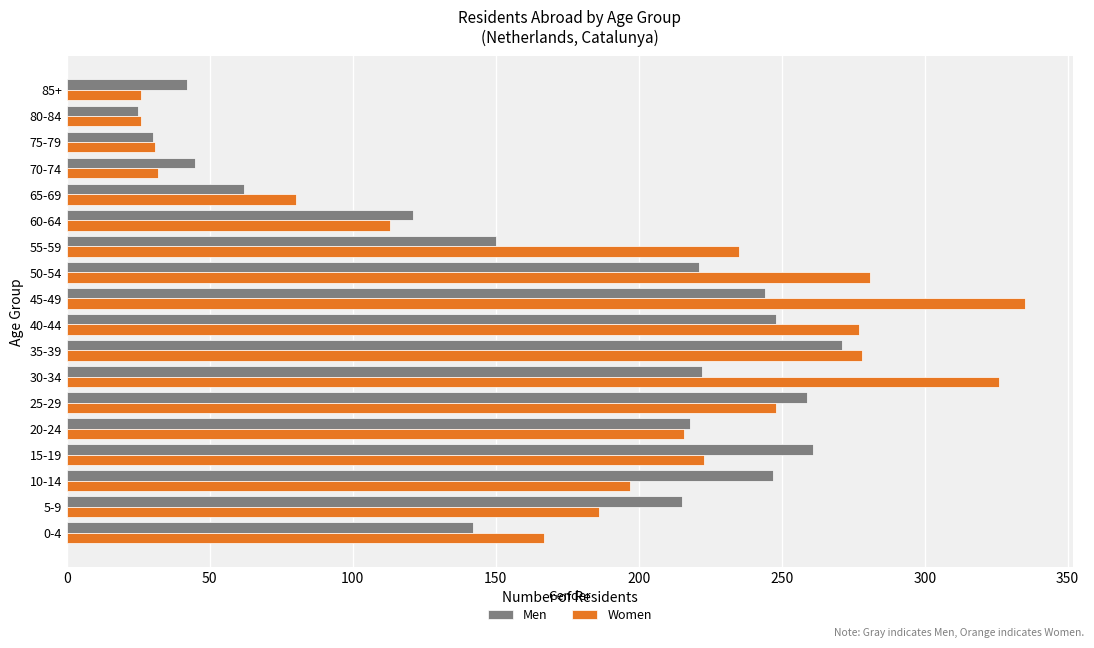

Is the value of Women at 25-29 greater than the value of Men at 75-79?

Yes